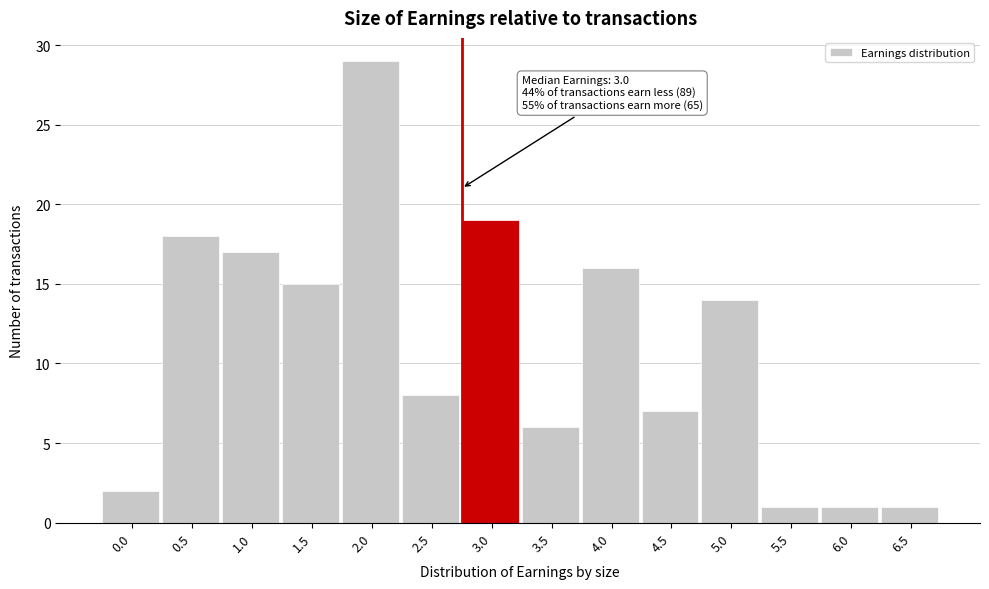

Reading right to left, extract all data points from this chart.

1	1	1	14	7	16	6	19	8	29	15	17	18	2